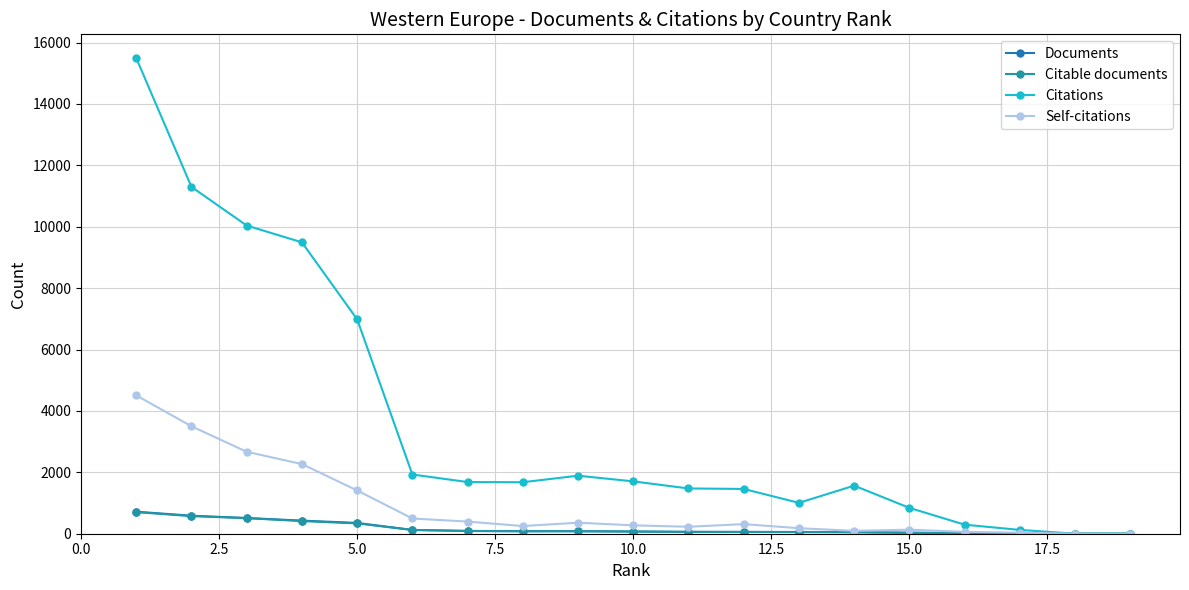

At how many categories does at least one series exceed 4857?

5